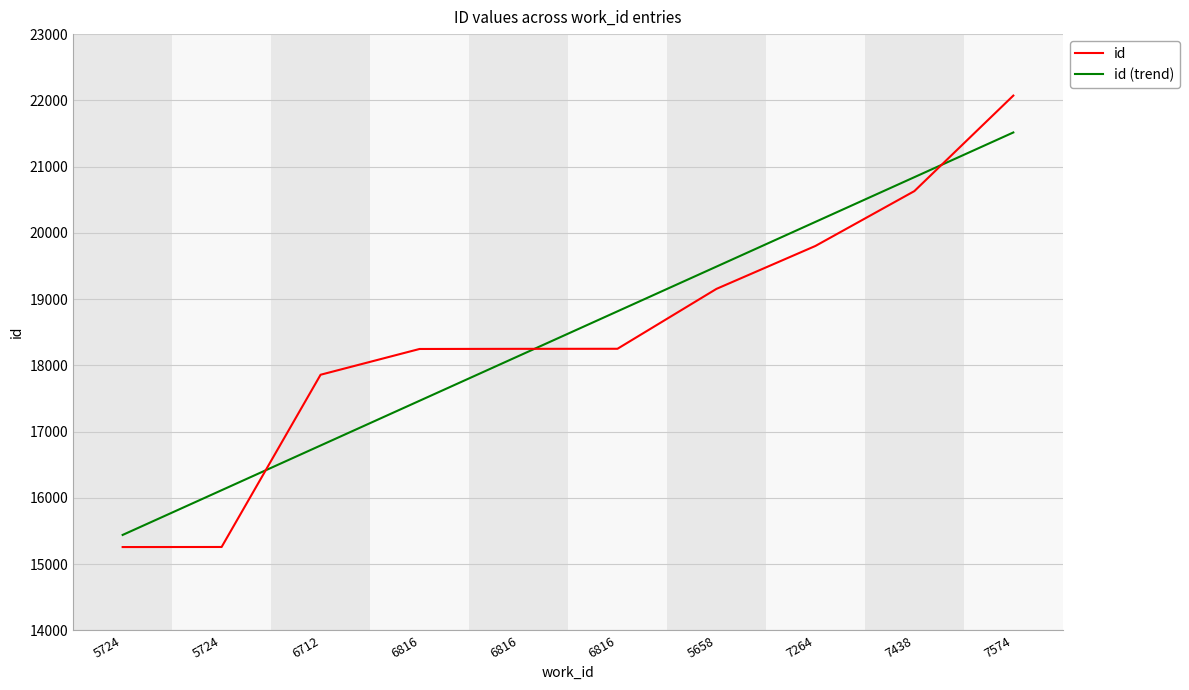

What is the difference between the id (trend) values at 6816 and 6712?

675.0